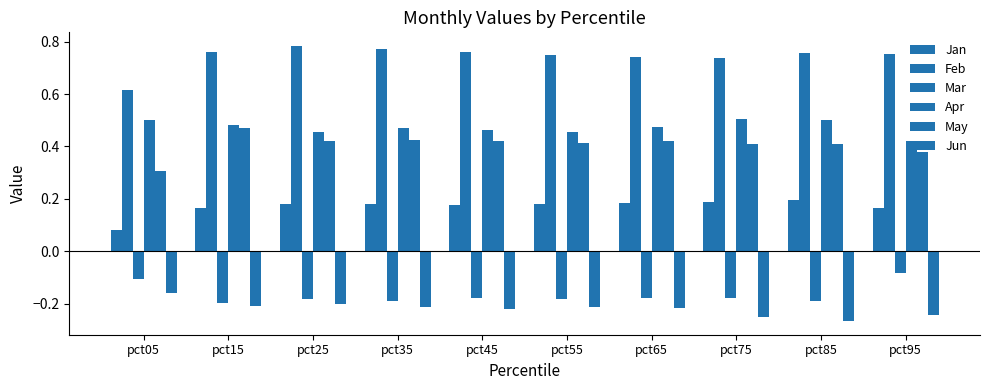

How many groups of bars are there?

10